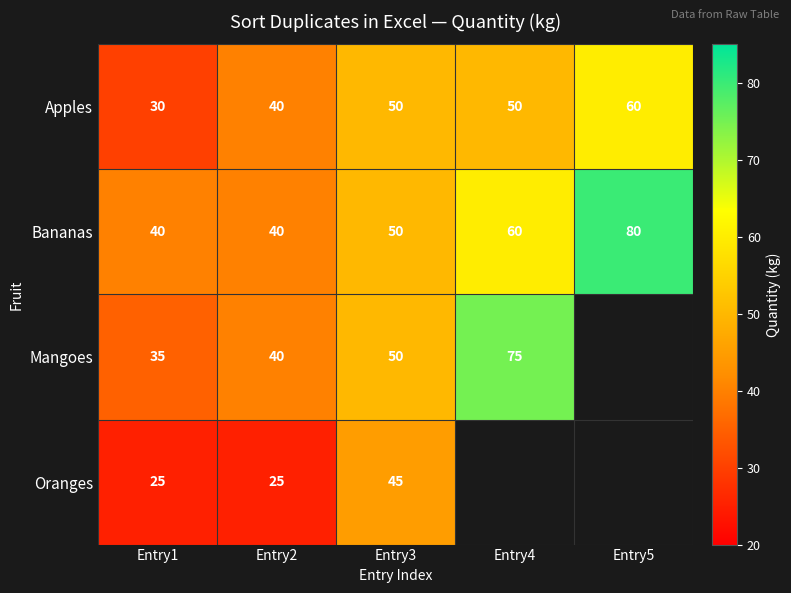

Which has a higher value, Entry3 or Entry1?

Entry3